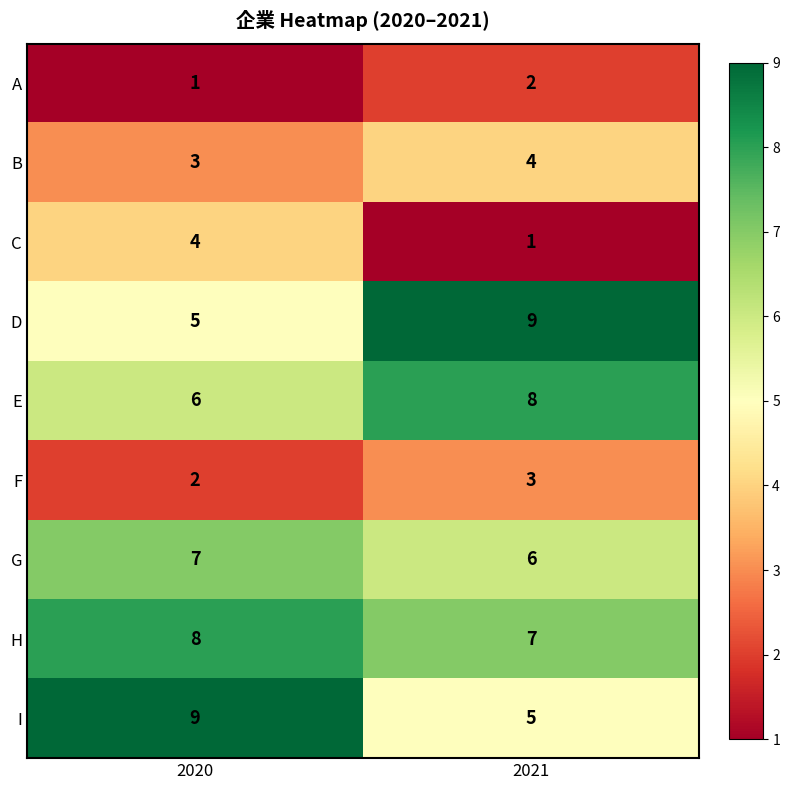

Is the value of I at 2021 greater than the value of F at 2021?

Yes